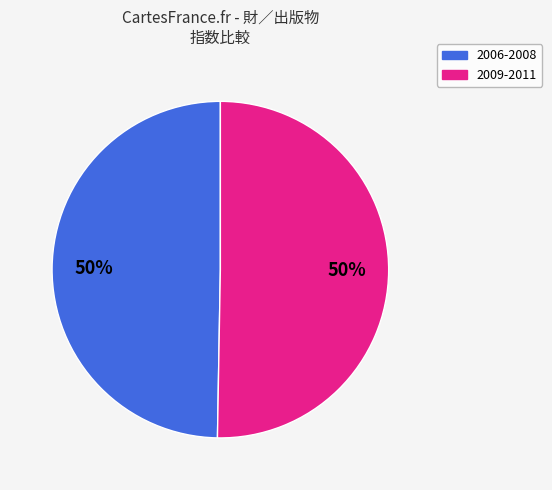

To the nearest percent, what is the average slice percentage?

50%